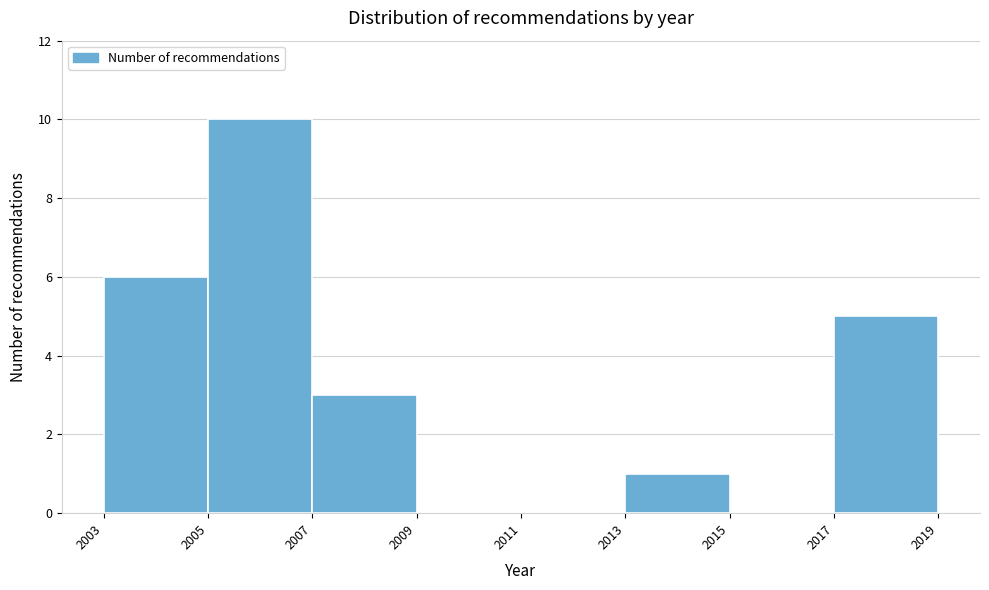

Reading left to right, list every bar in this chart as the range it spans on the x-axis followed by its height. The values are not printed on the chart, so give them approximately, as read against the axis.

2003 to 2005: 6
2005 to 2007: 10
2007 to 2009: 3
2009 to 2011: 0
2011 to 2013: 0
2013 to 2015: 1
2015 to 2017: 0
2017 to 2019: 5